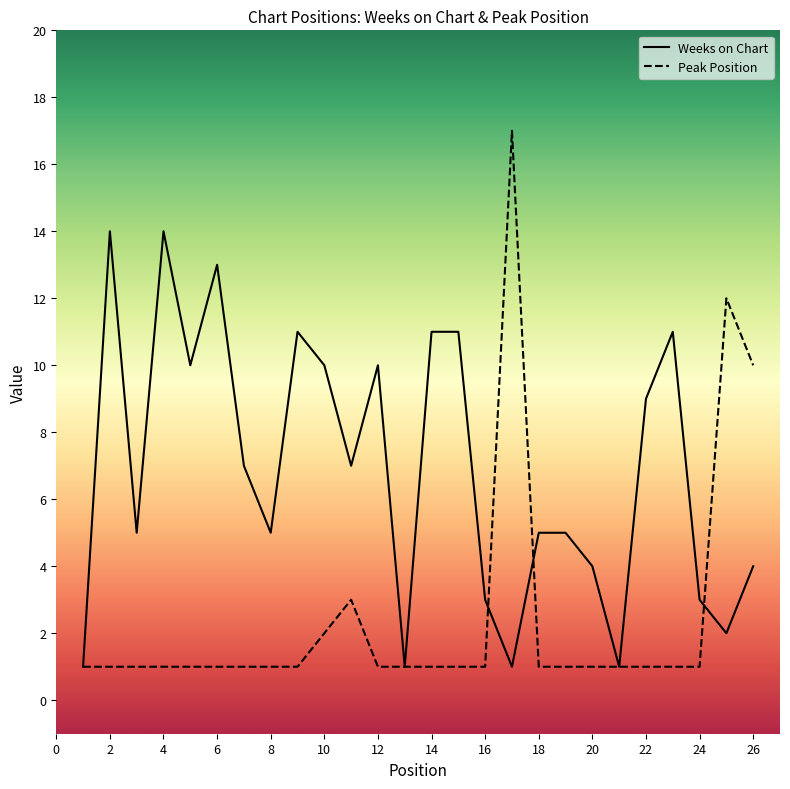

List the series in order of their peak value, highest first.

Peak Position, Weeks on Chart